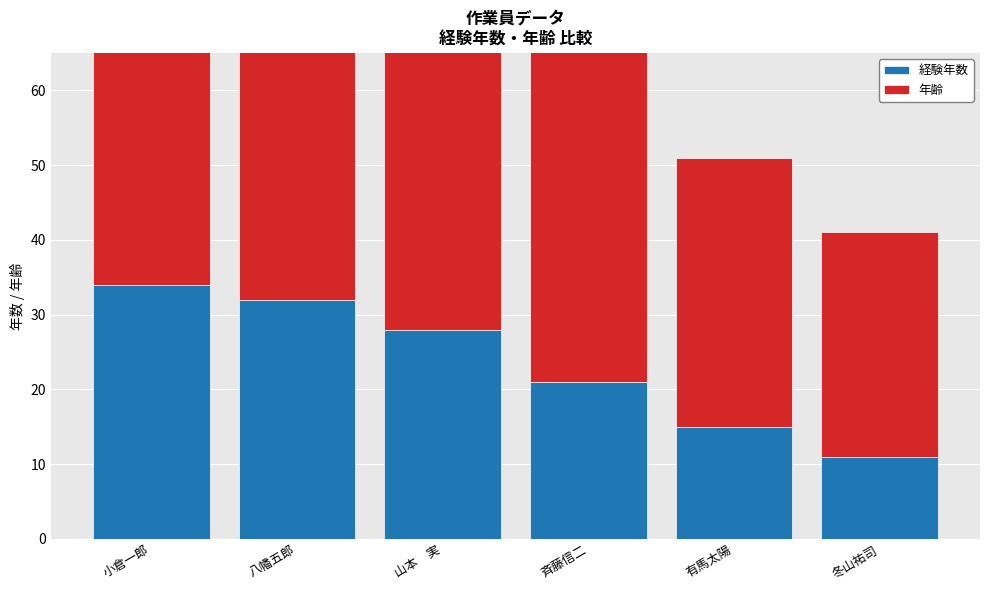

Is it true that 年齢 equals 76 at 山本　実?

False